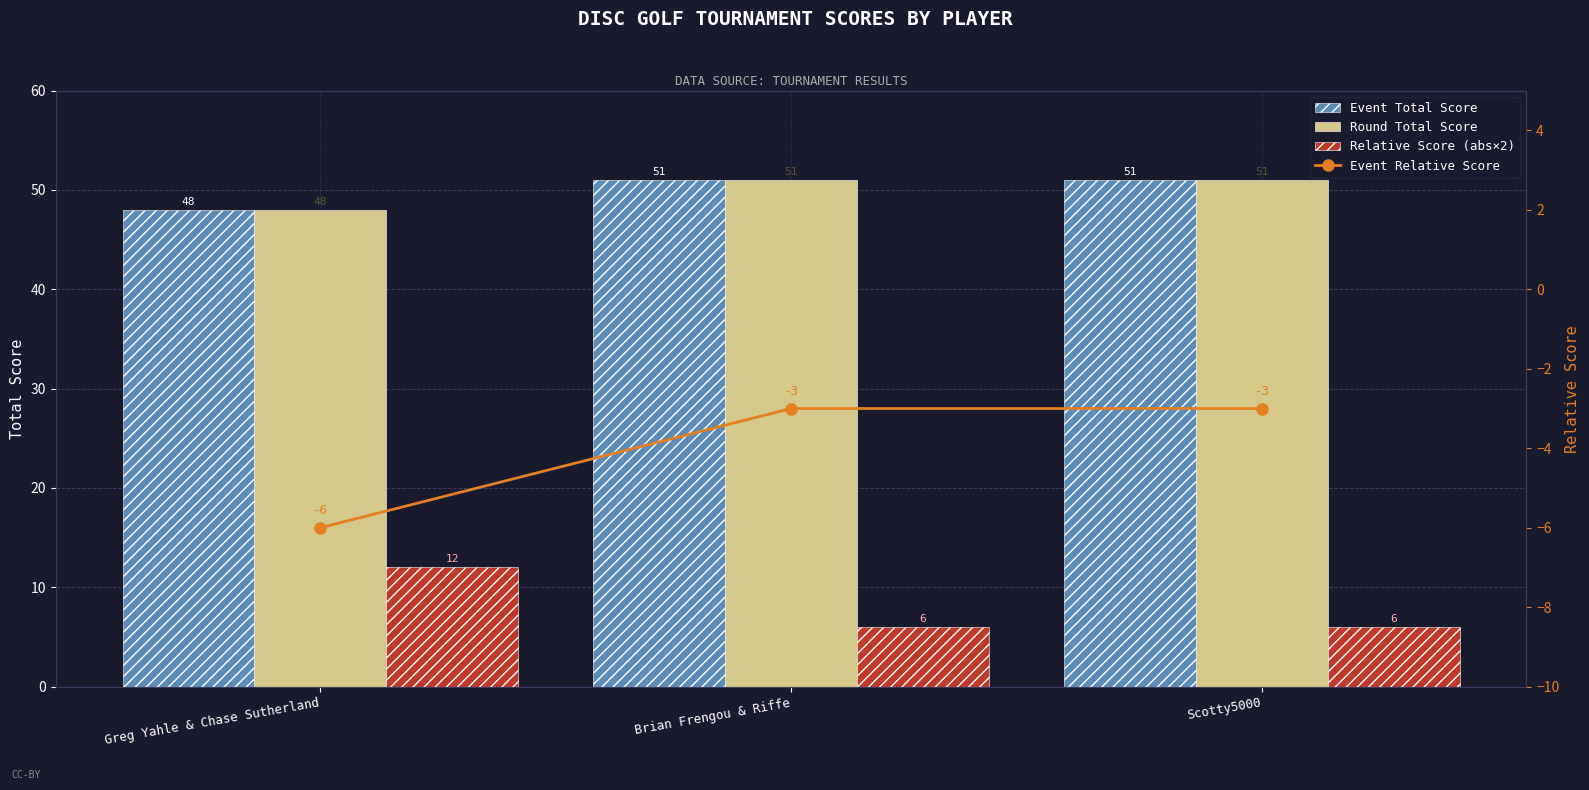

What is the total value across all series at Brian Frengou & Riffe?

105